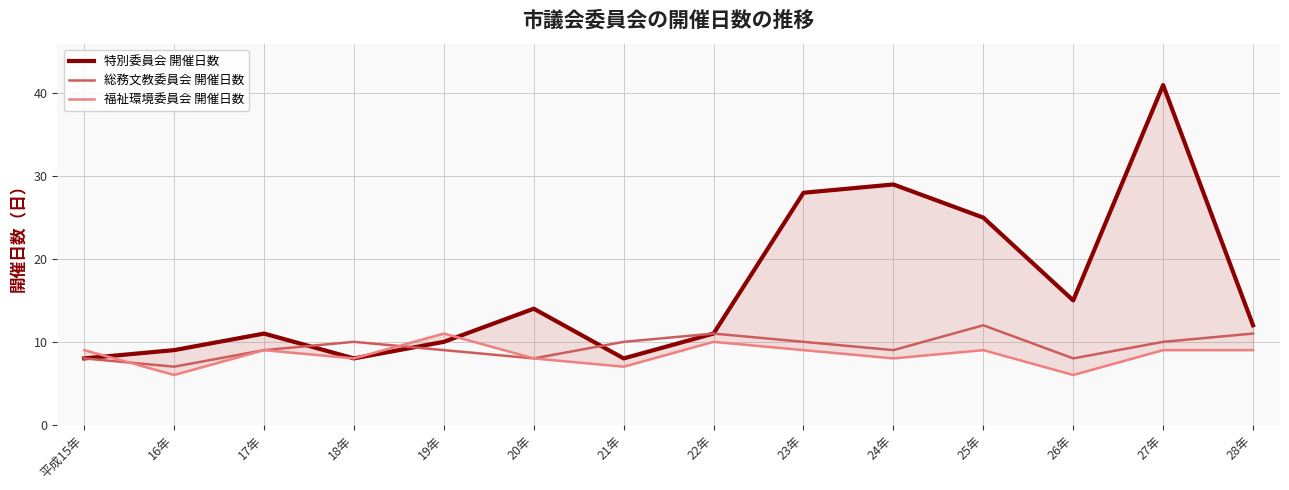

How many lines are shown in the chart?

3